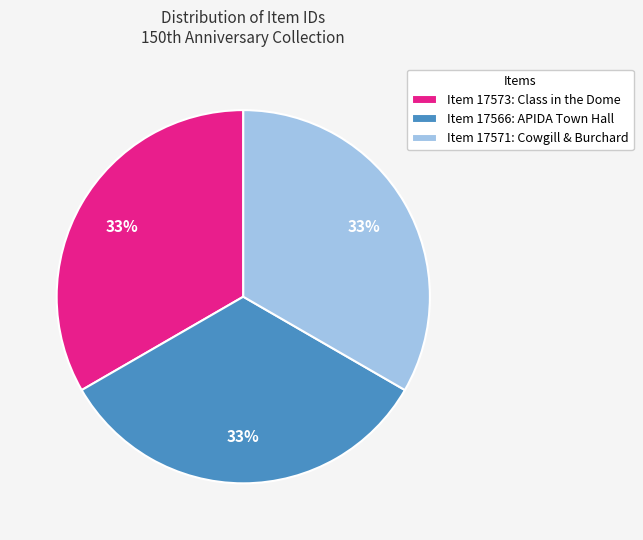

Is there a majority slice in this chart?

No